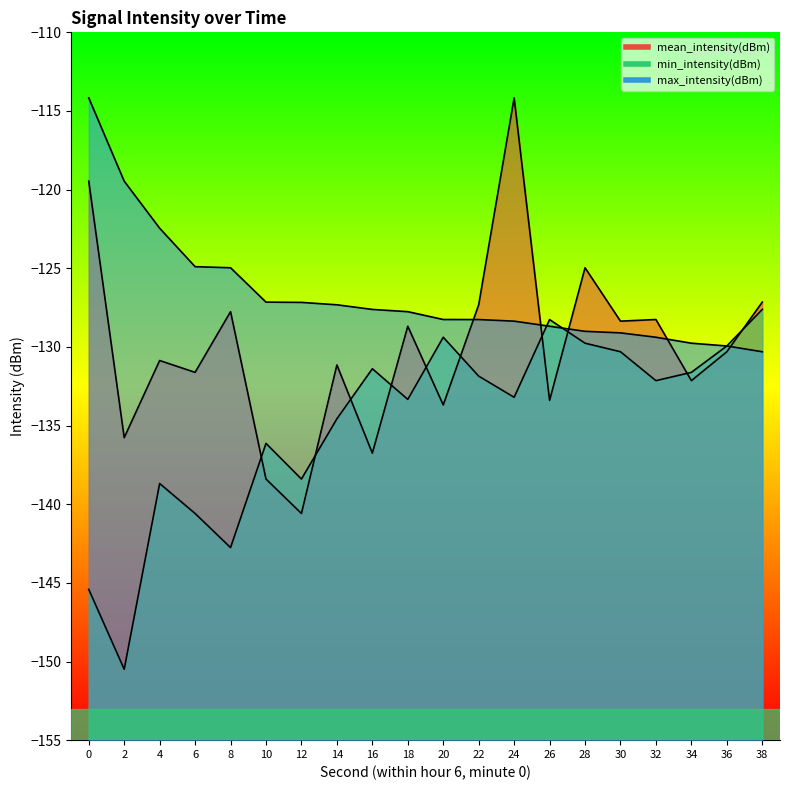

The value of max_intensity(dBm) at 12 is -127.2. True or false?

True